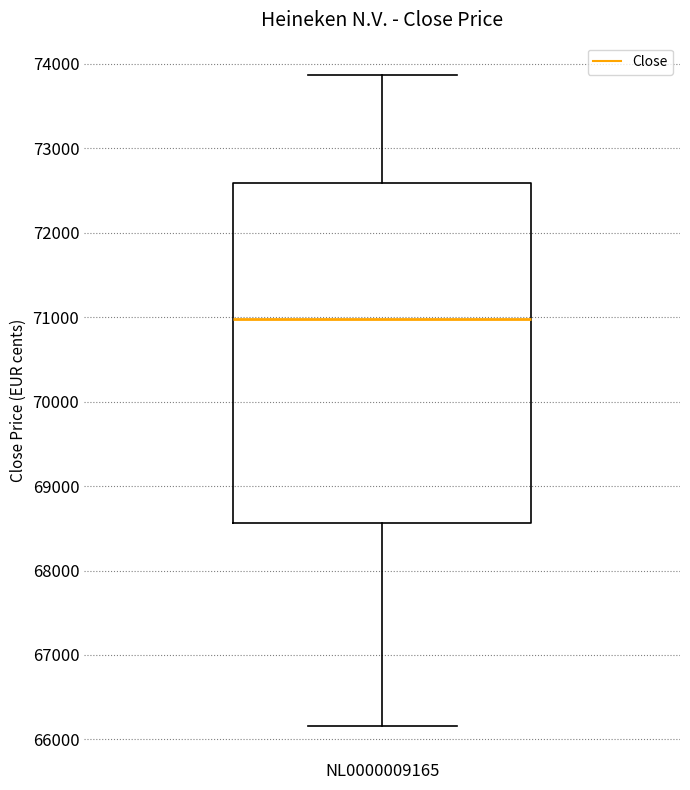

Read this box plot against the y-axis: the position of the median line, the range covered by the box, and the ends of both whiskers. The values are not printed on the chart, so give them approximately, as read against the axis.

median 71000, box 68600 to 72600, whiskers 66200 to 73900